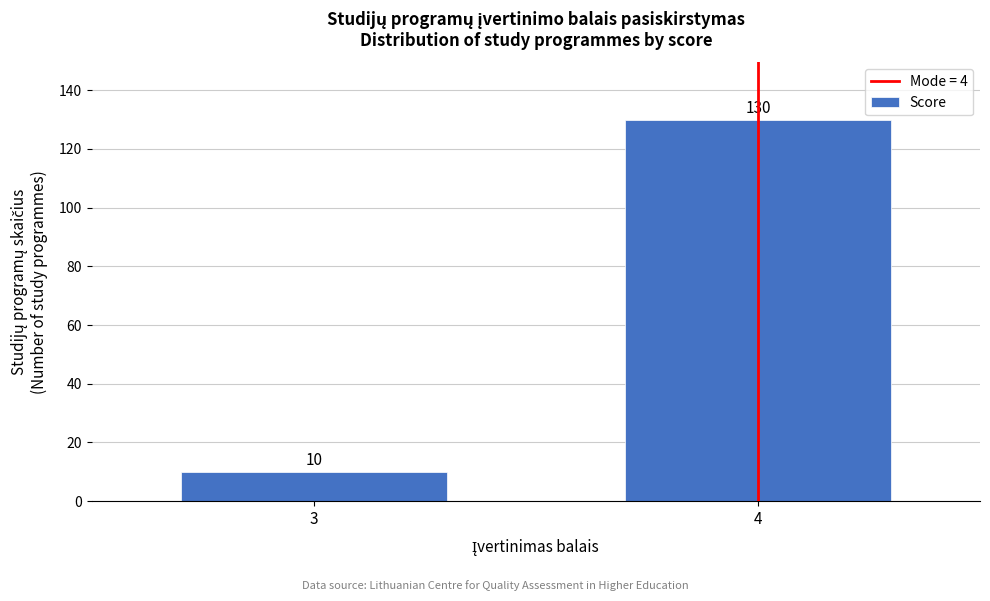

Reading right to left, what are all the values shown in this chart?

130	10